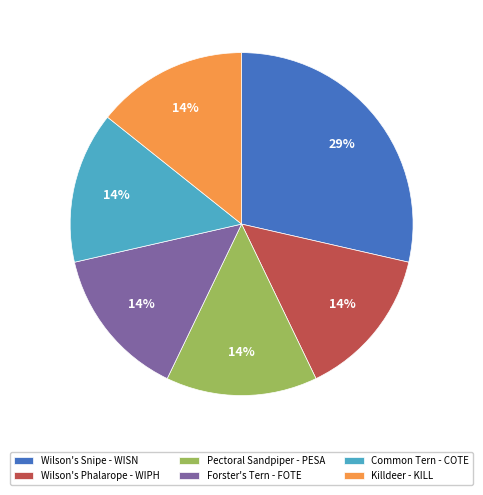

The Killdeer - KILL slice represents 14% of the pie. True or false?

True